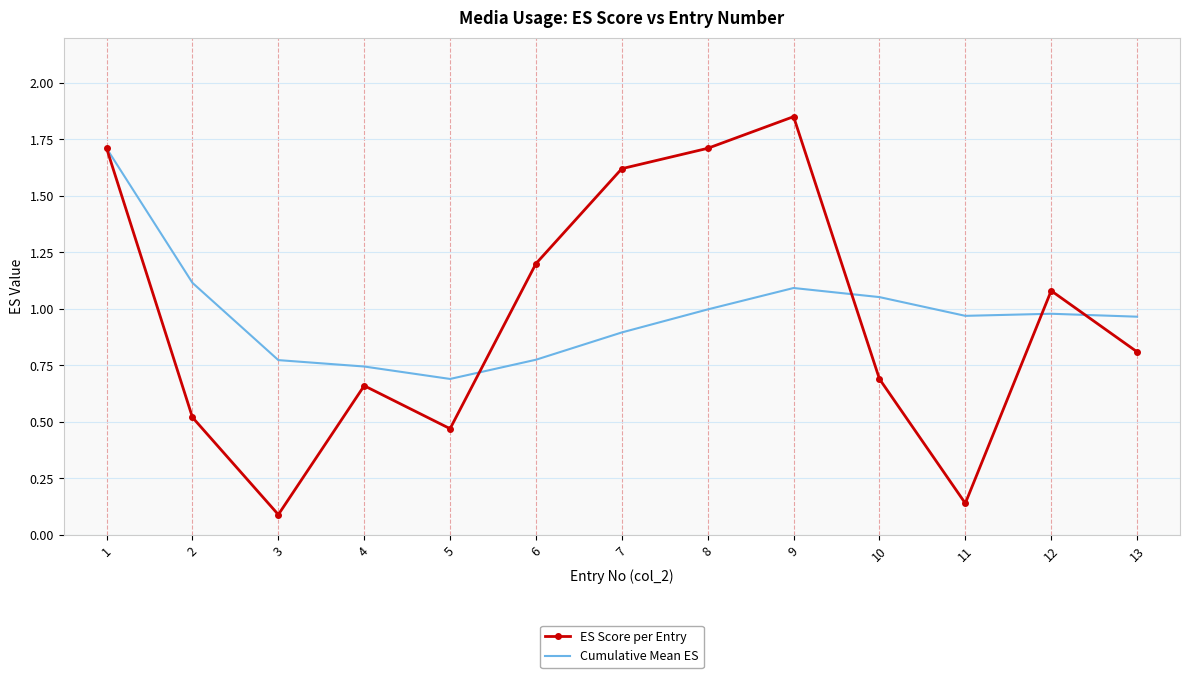

What are all the series names shown in the legend?

ES Score per Entry, Cumulative Mean ES